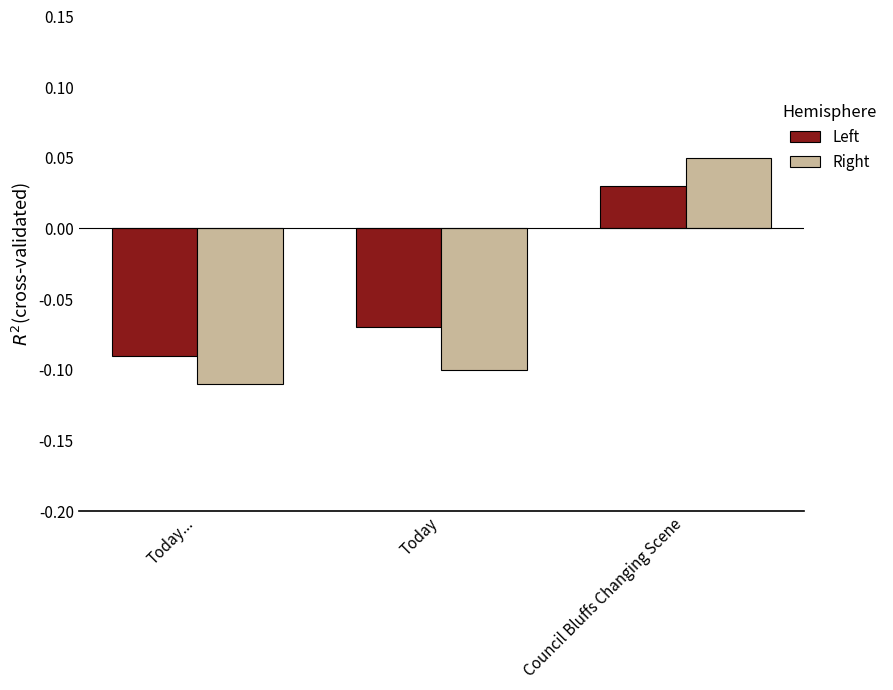

What are all the series names shown in the legend?

Left, Right